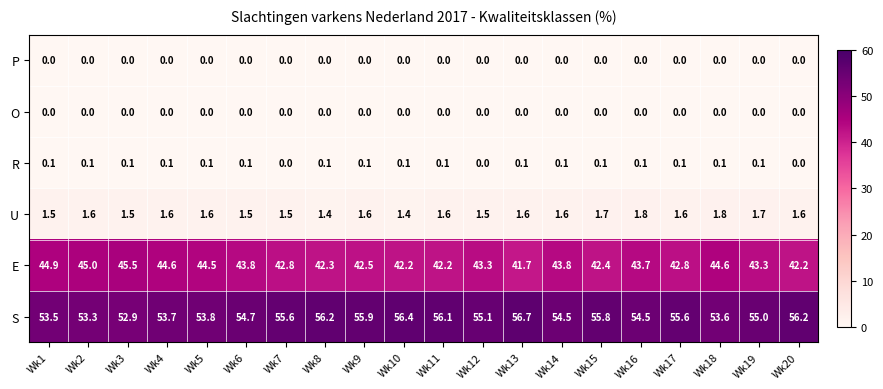

Between Wk15 and Wk19, which series saw the biggest shift?

E